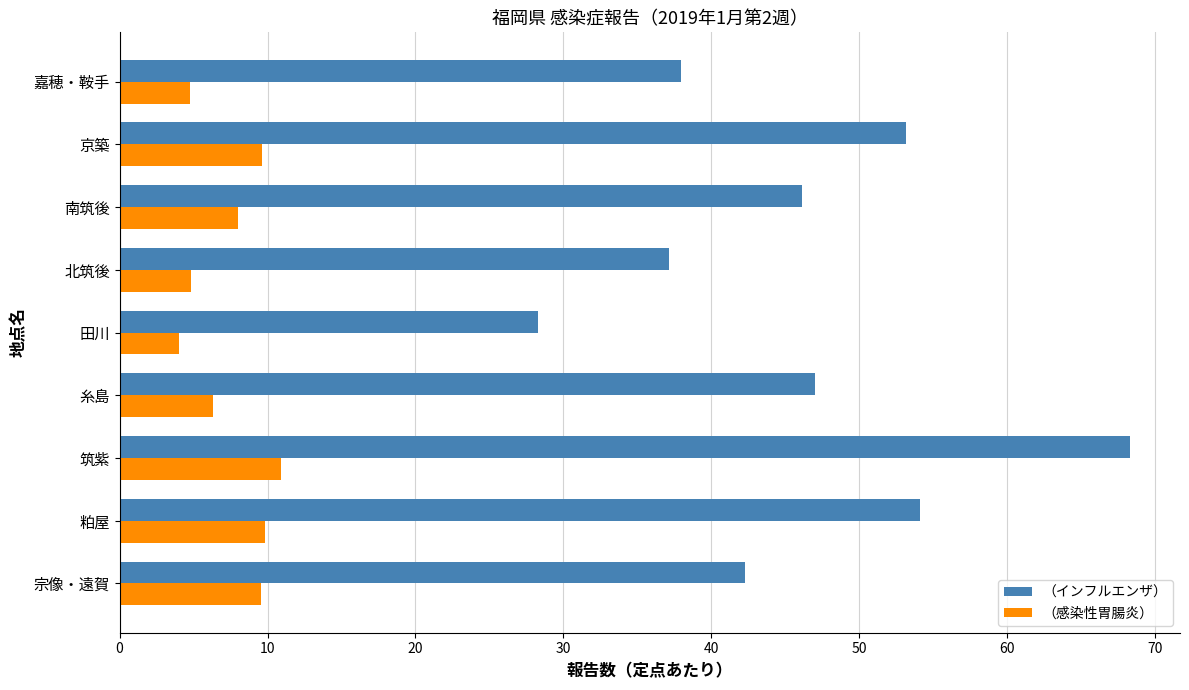

At which category is the sum across all series the highest?

筑紫